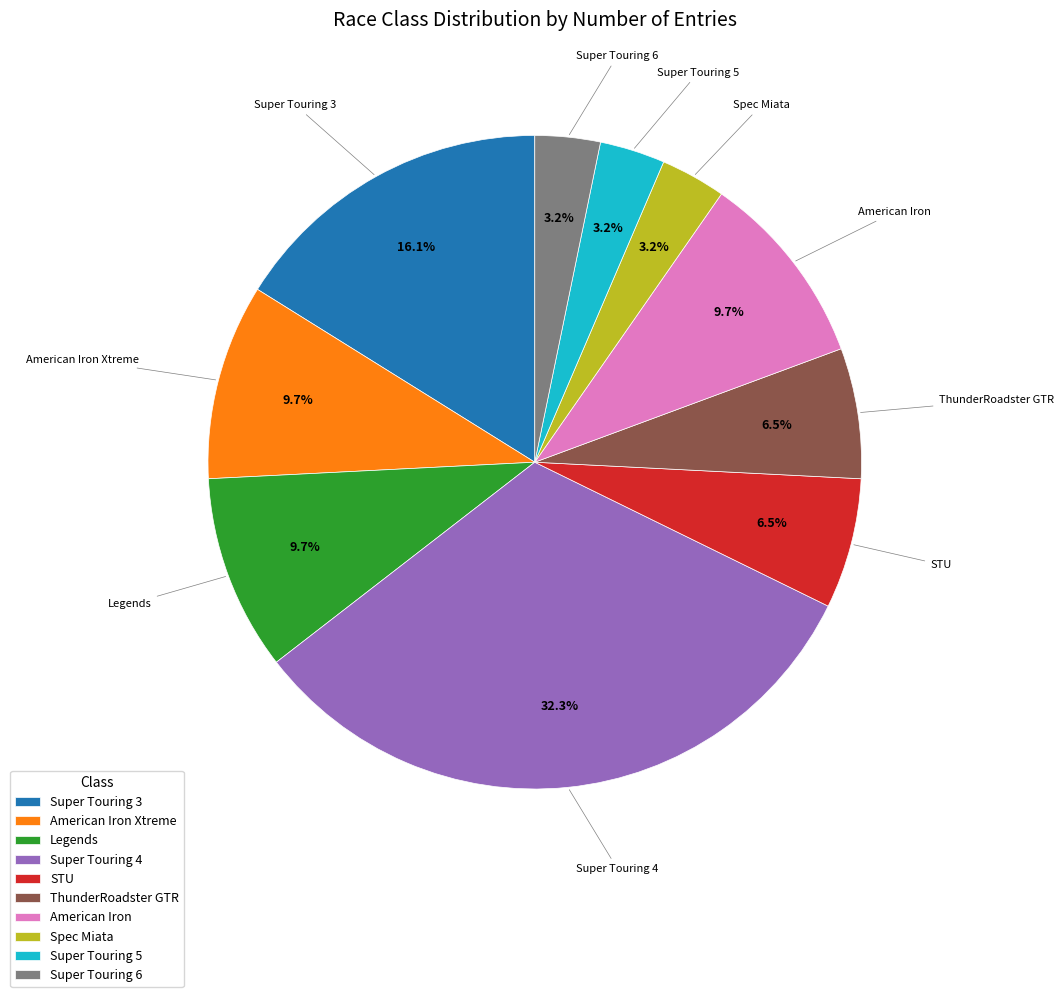

To the nearest percent, what is the difference between the largest and smallest slice percentages?

29%